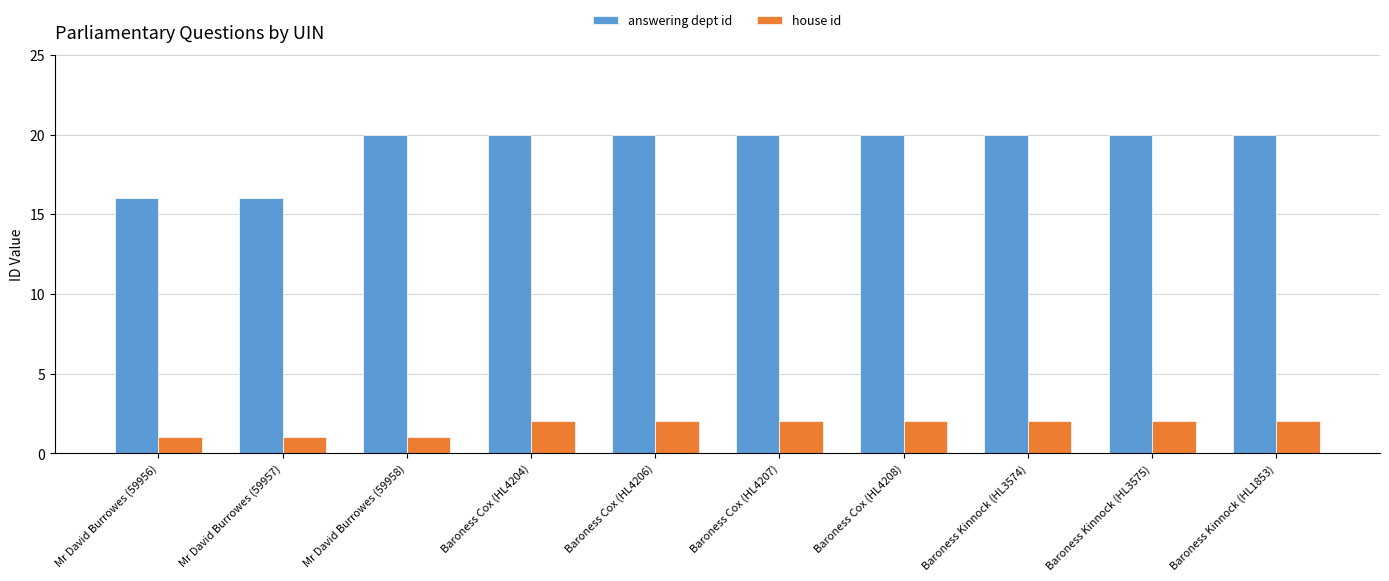

Reading left to right, extract all data points from this chart.

answering dept id: Mr David Burrowes (59956)=16	Mr David Burrowes (59957)=16	Mr David Burrowes (59958)=20	Baroness Cox (HL4204)=20	Baroness Cox (HL4206)=20	Baroness Cox (HL4207)=20	Baroness Cox (HL4208)=20	Baroness Kinnock (HL3574)=20	Baroness Kinnock (HL3575)=20	Baroness Kinnock (HL1853)=20
house id: Mr David Burrowes (59956)=1	Mr David Burrowes (59957)=1	Mr David Burrowes (59958)=1	Baroness Cox (HL4204)=2	Baroness Cox (HL4206)=2	Baroness Cox (HL4207)=2	Baroness Cox (HL4208)=2	Baroness Kinnock (HL3574)=2	Baroness Kinnock (HL3575)=2	Baroness Kinnock (HL1853)=2